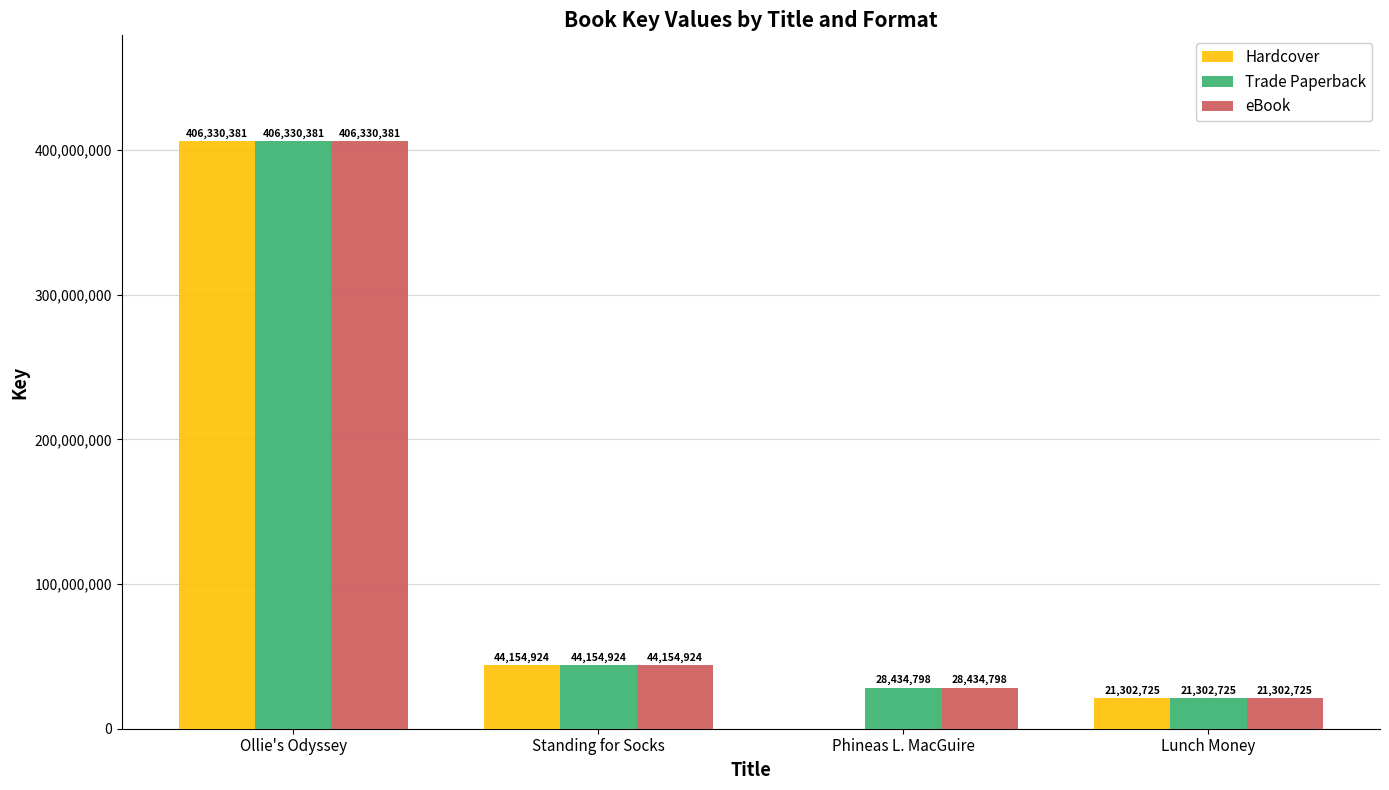

The Hardcover series shows 87398244 at Ollie's Odyssey. True or false?

False